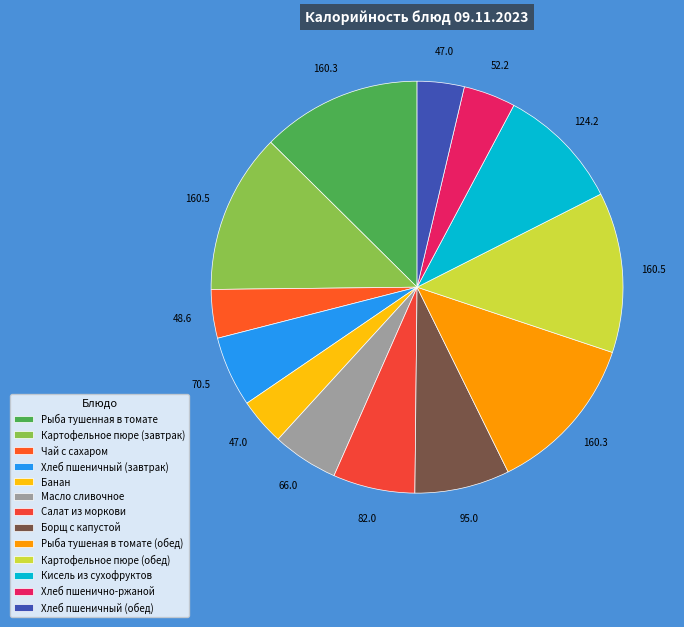

To the nearest percent, what percentage of the pie is Картофельное пюре (обед)?

13%